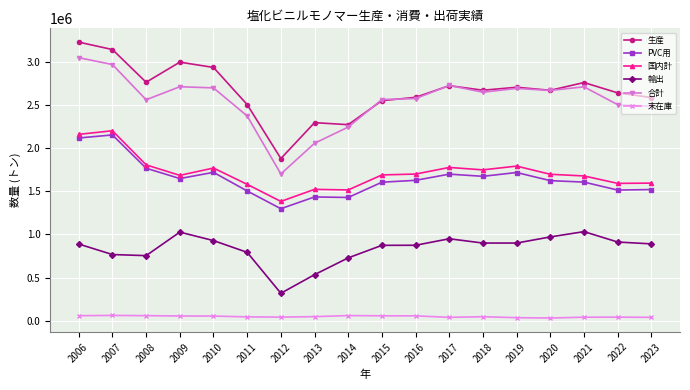

Where is the first local minimum for PVC用?

2009